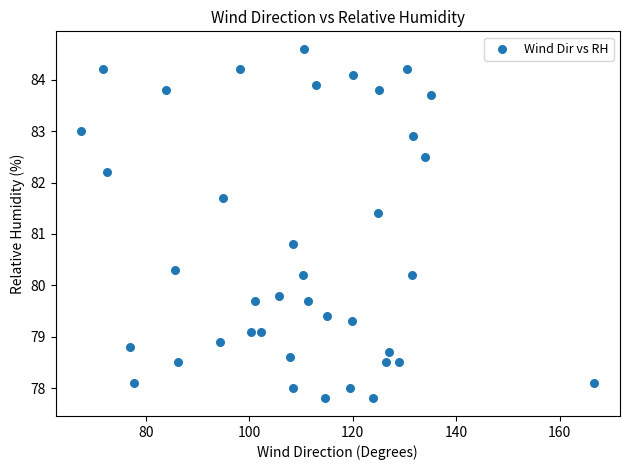

What is the range of X values (max minus min)?

99.2